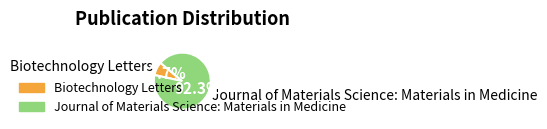

Combined, do Journal of Materials Science: Materials in Medicine and Biotechnology Letters account for over 50%?

Yes